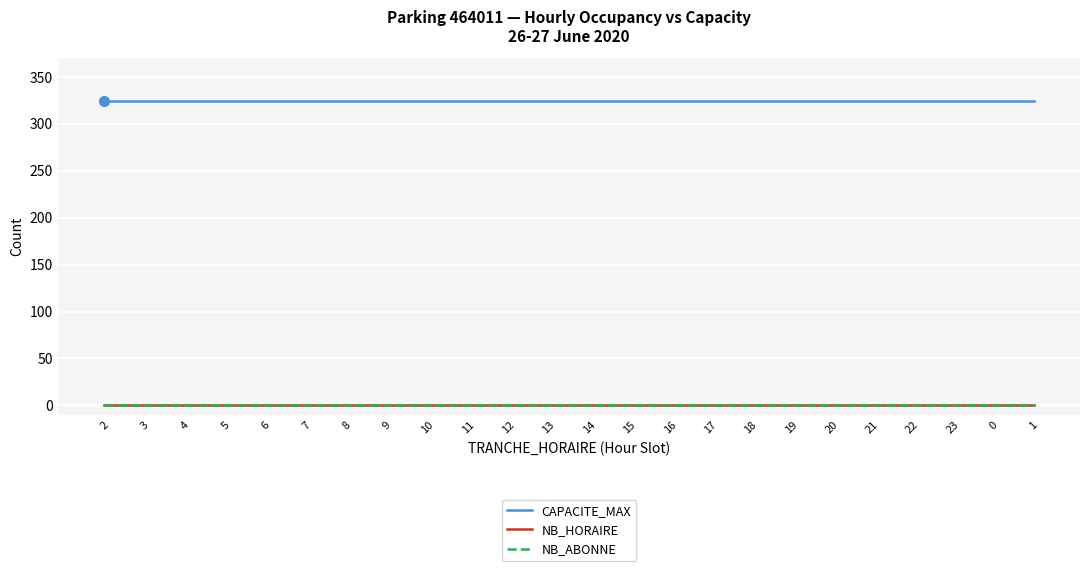

What position from the left is 23?

22